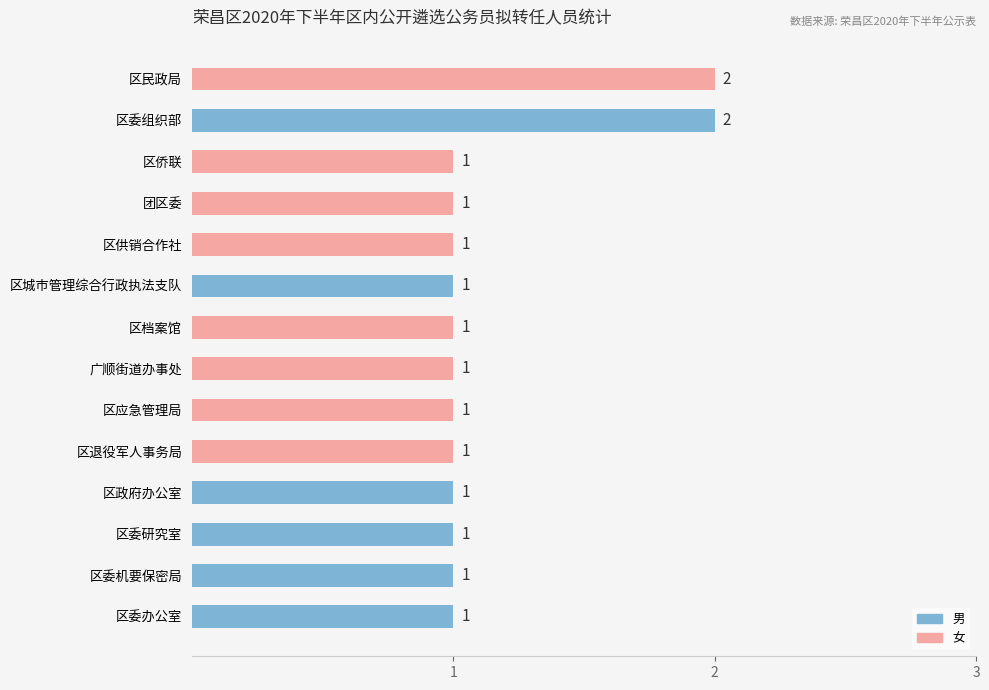

The chart shows a value of 1 at 团区委. True or false?

True